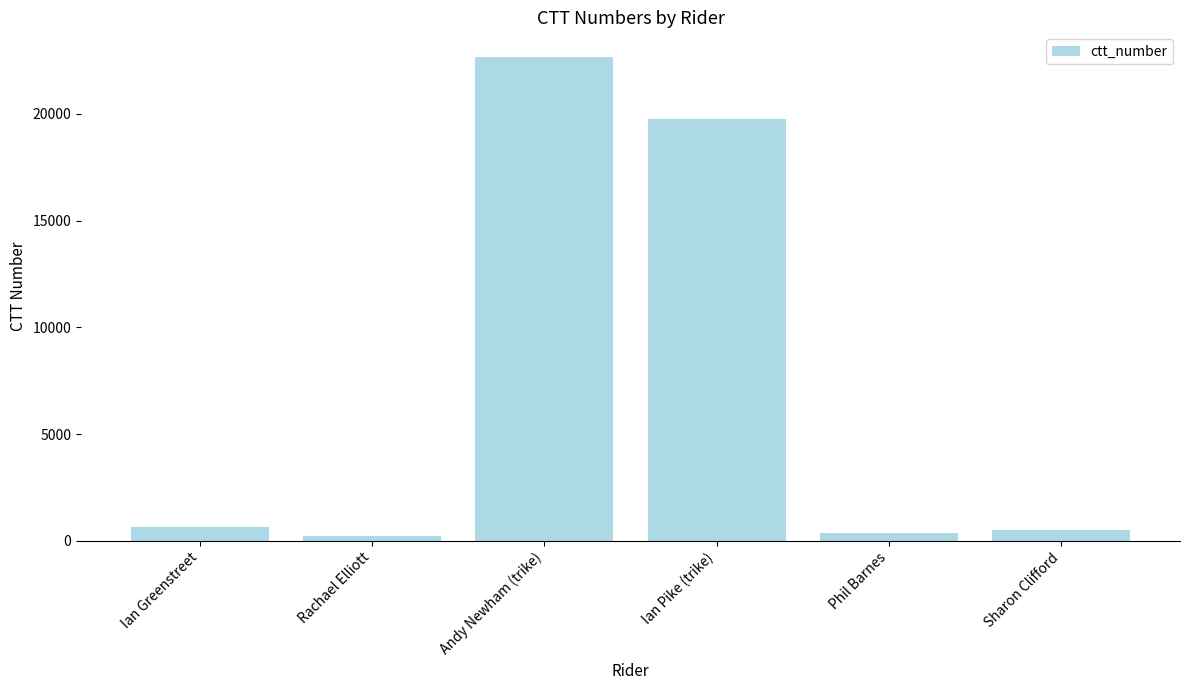

What is the value of the 1st bar from the left?

644